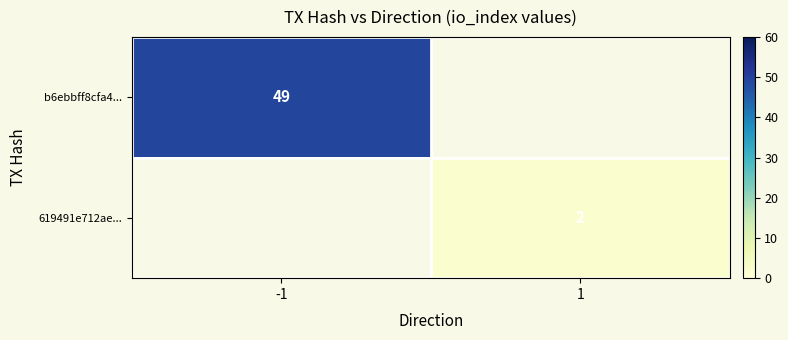

Is it true that 619491e712ae... equals 1 at 1?

False